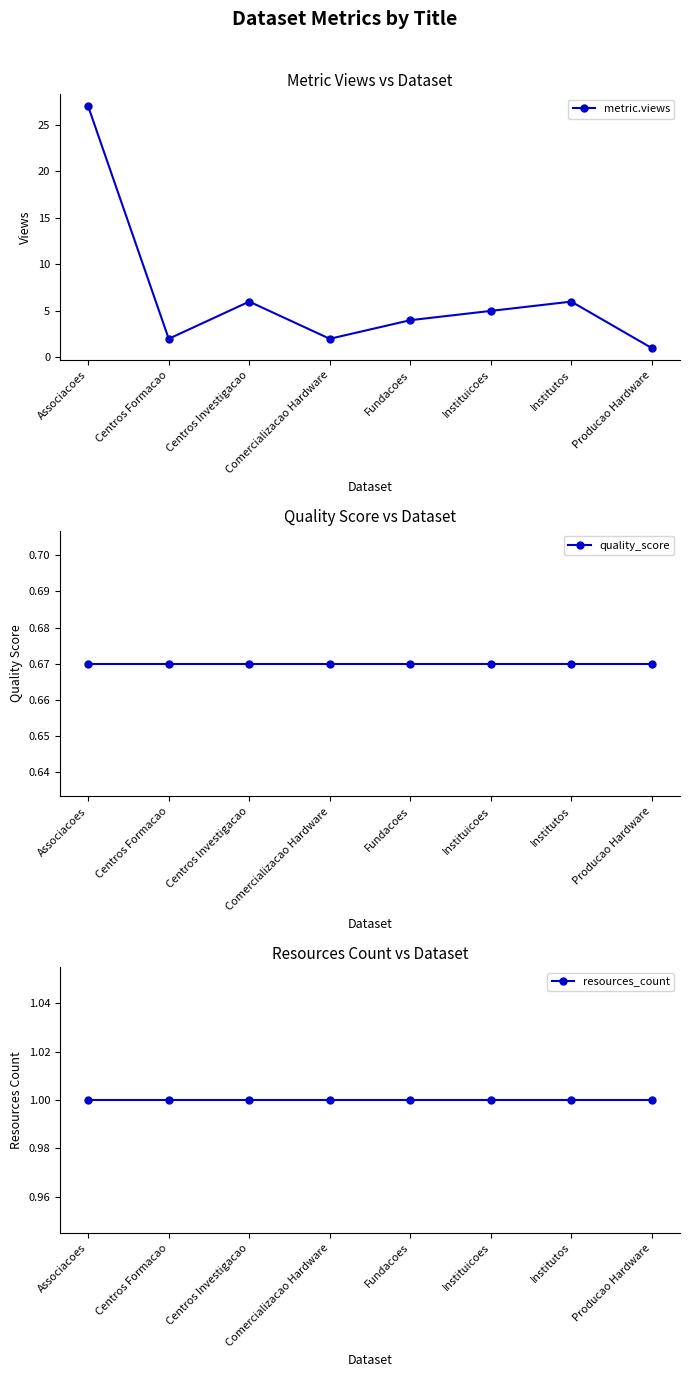

Which series has the largest total across all categories?

metric.views